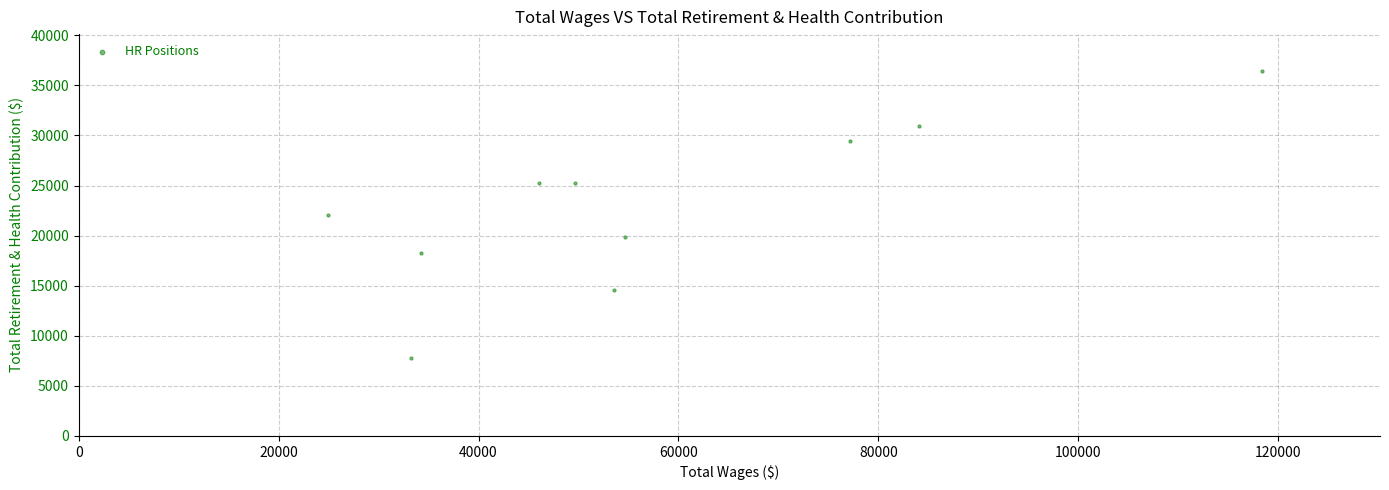

What is the range of X values (max minus min)?

93386